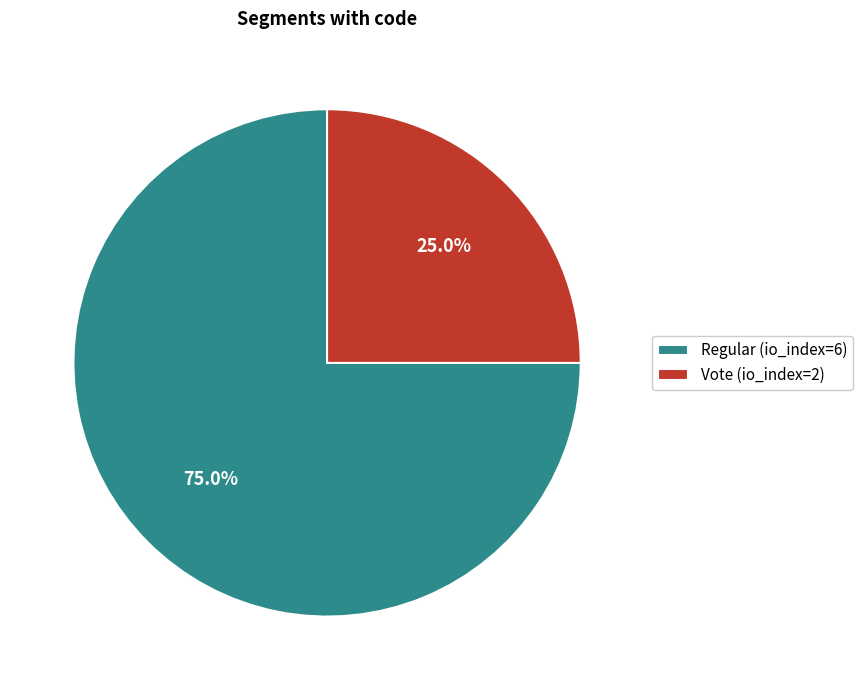

To the nearest percent, what is the difference between the largest and smallest slice percentages?

50%